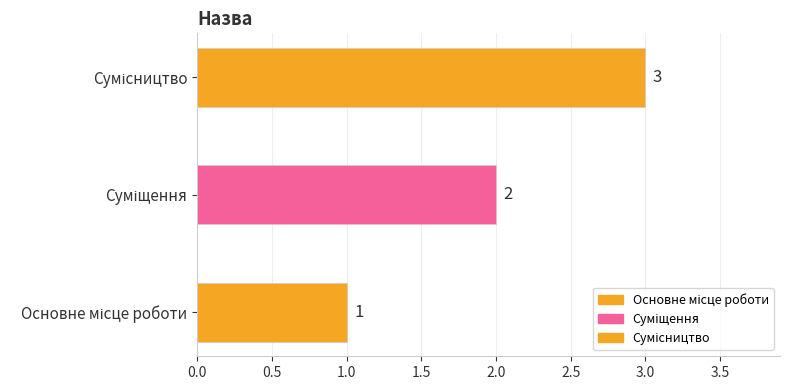

How many bars are there in total?

3